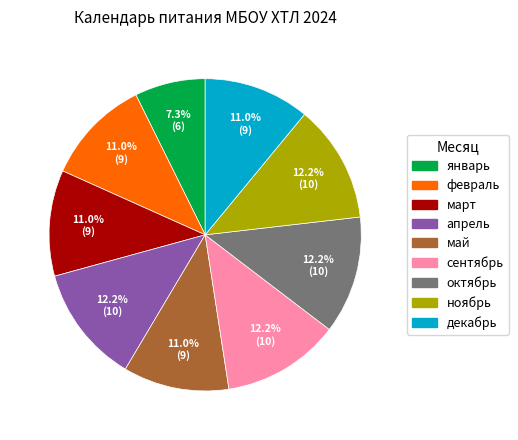

How many slices are in this pie chart?

9